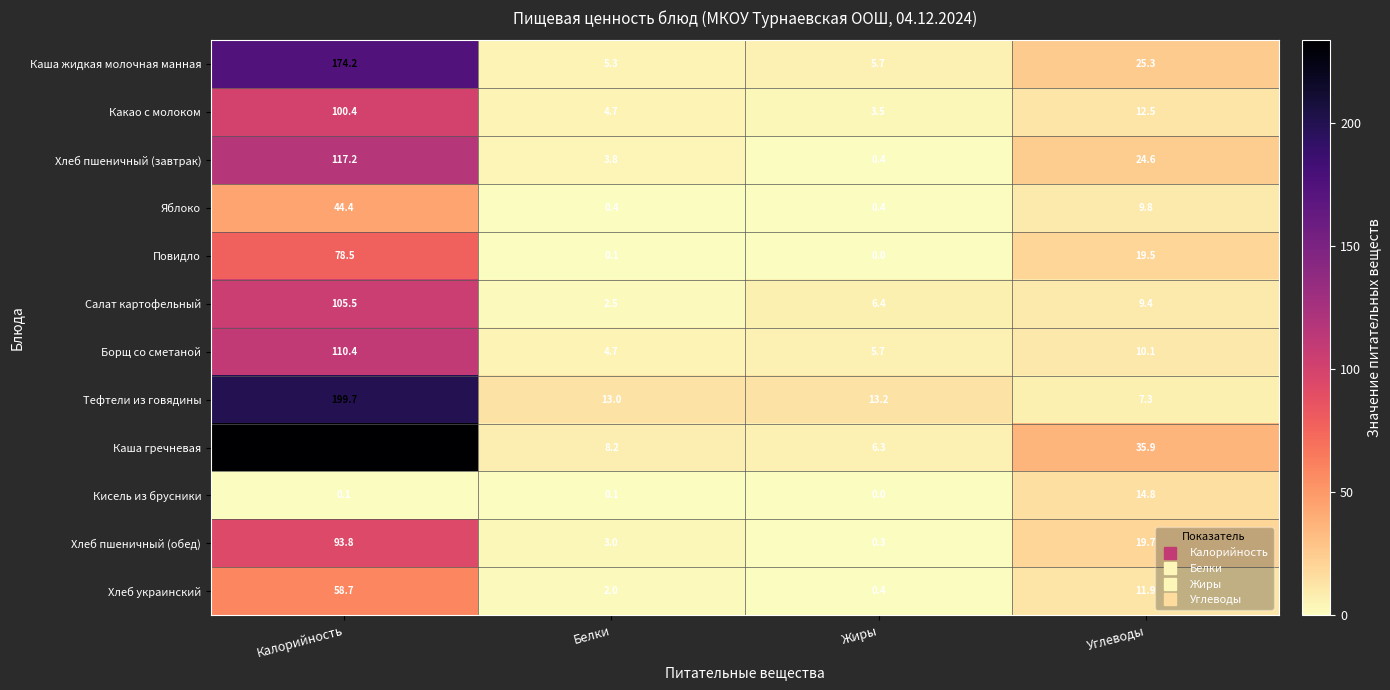

Between Белки and Углеводы, which series saw the biggest shift?

Каша гречневая